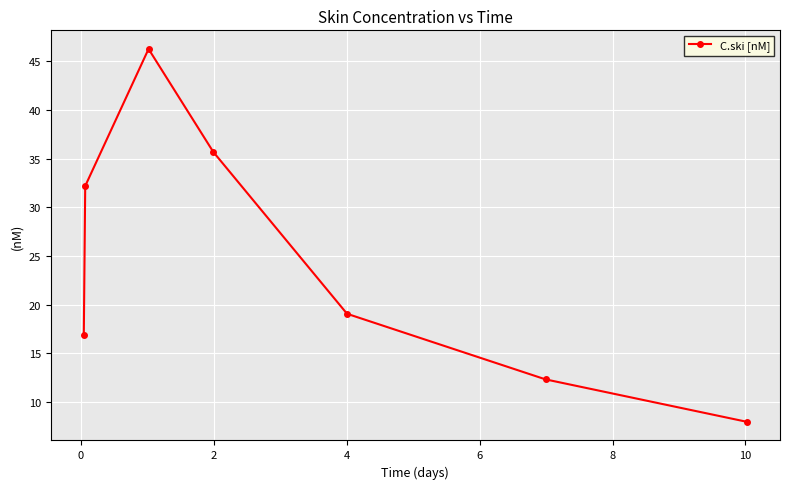

How many values exceed 19?

4